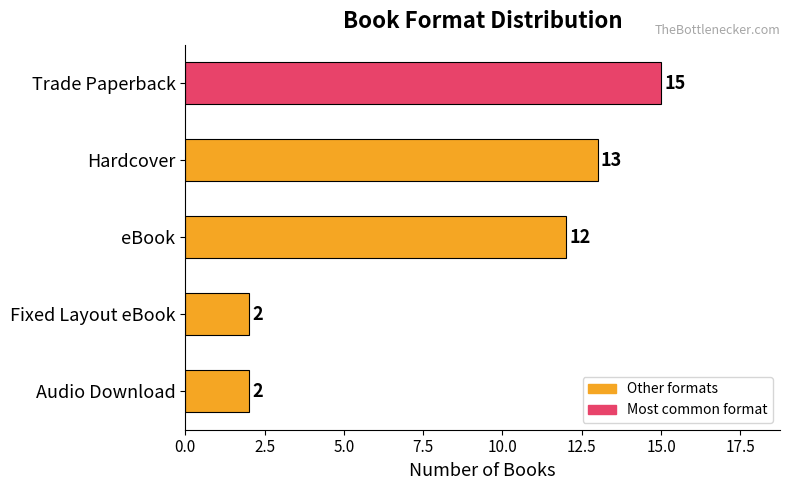

The value at Trade Paperback is 15. True or false?

True